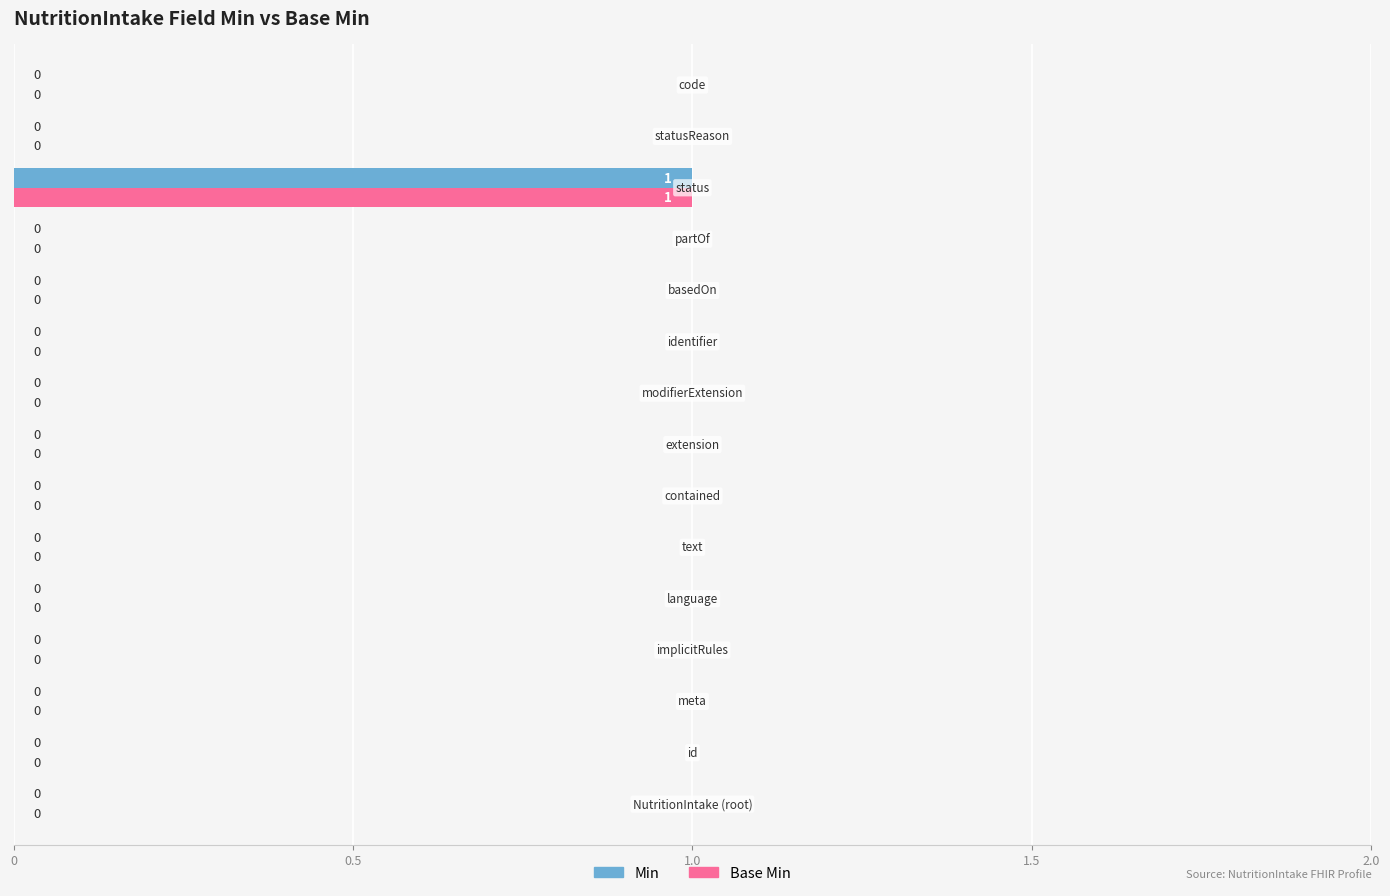

What is the highest value of the Min series?

1